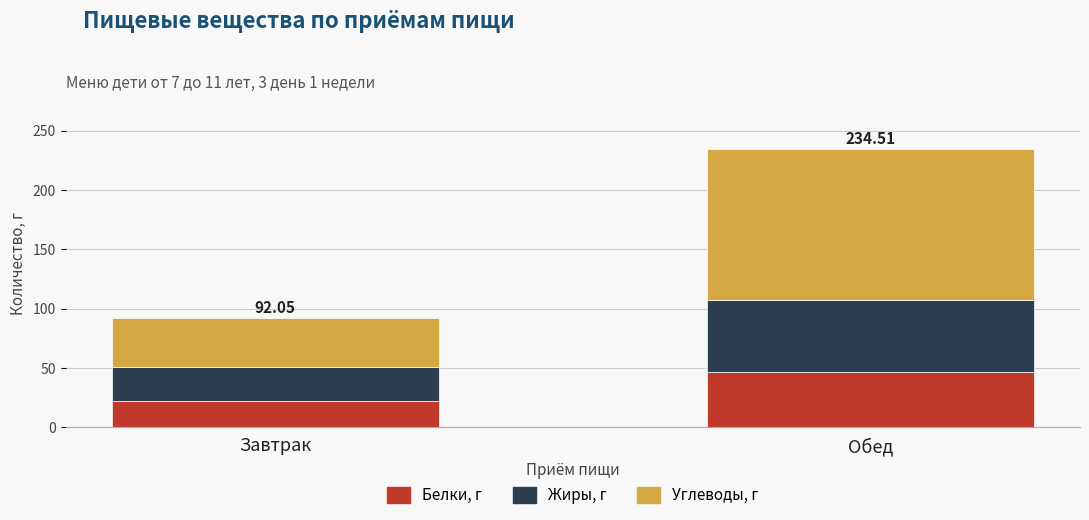

What is the sum of all Белки, г values?

68.5